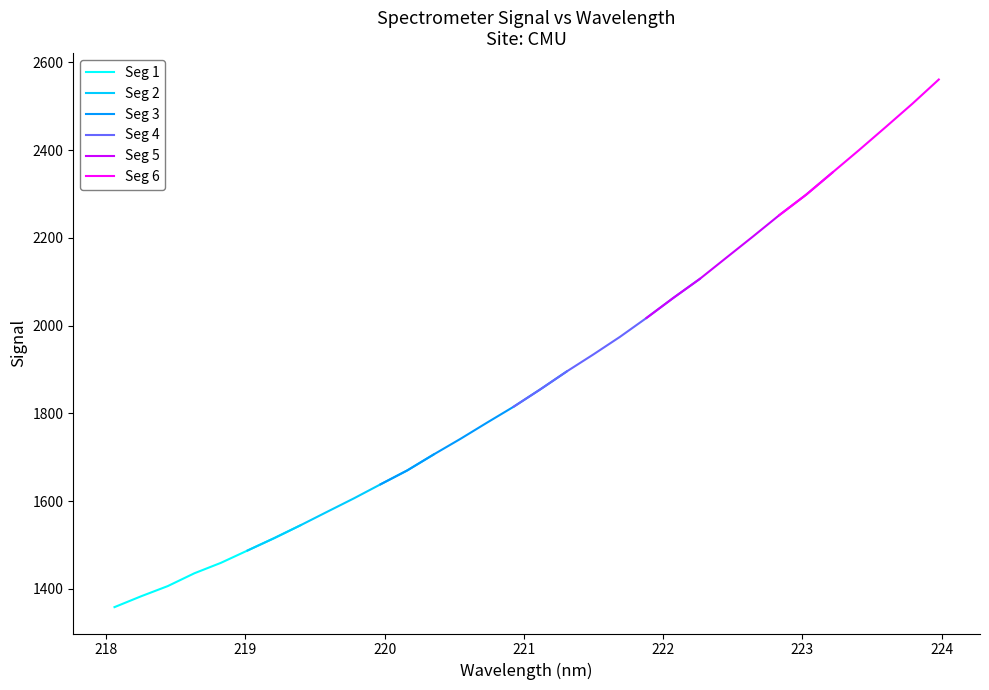

List the labels in order of value, smallest first.

218.0596, 218.2508, 218.442, 218.6332, 218.8244, 219.0156, 219.2067, 219.3979, 219.589, 219.7801, 219.9712, 220.1623, 220.3533, 220.5444, 220.7354, 220.9264, 221.1174, 221.3083, 221.4993, 221.6902, 221.8812, 222.0721, 222.263, 222.4538, 222.6447, 222.8355, 223.0264, 223.2172, 223.408, 223.5987, 223.7895, 223.9802